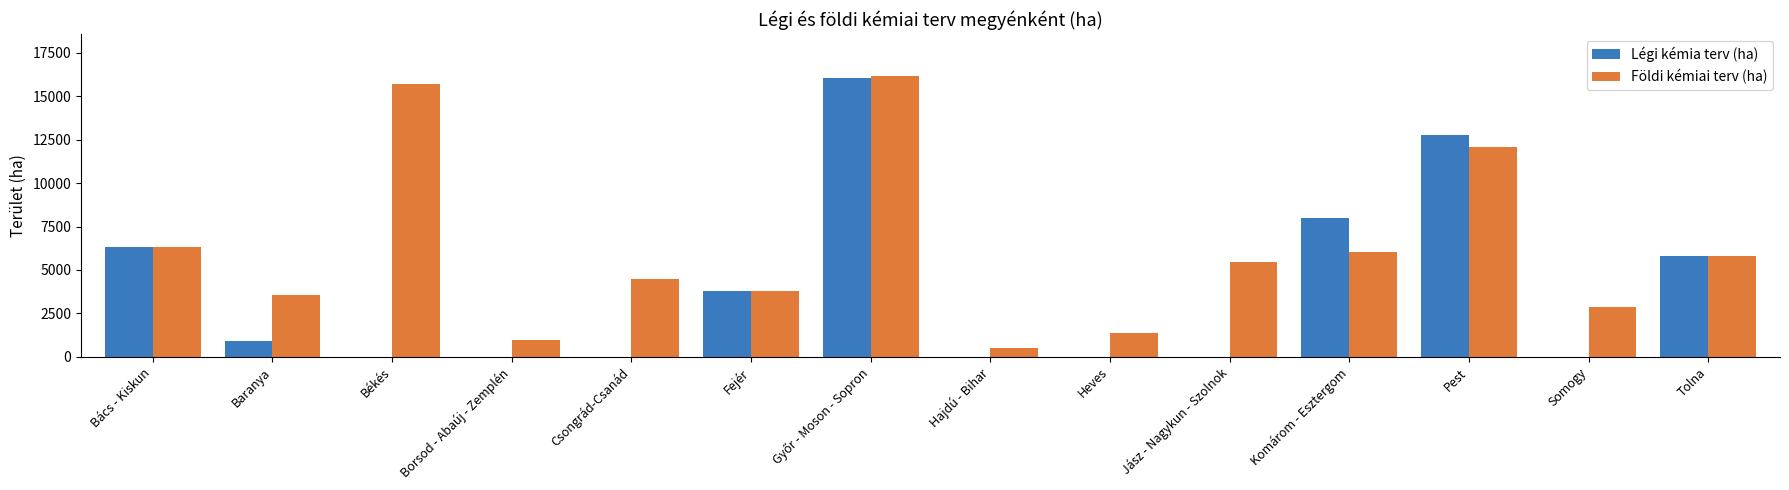

How many groups of bars are there?

14